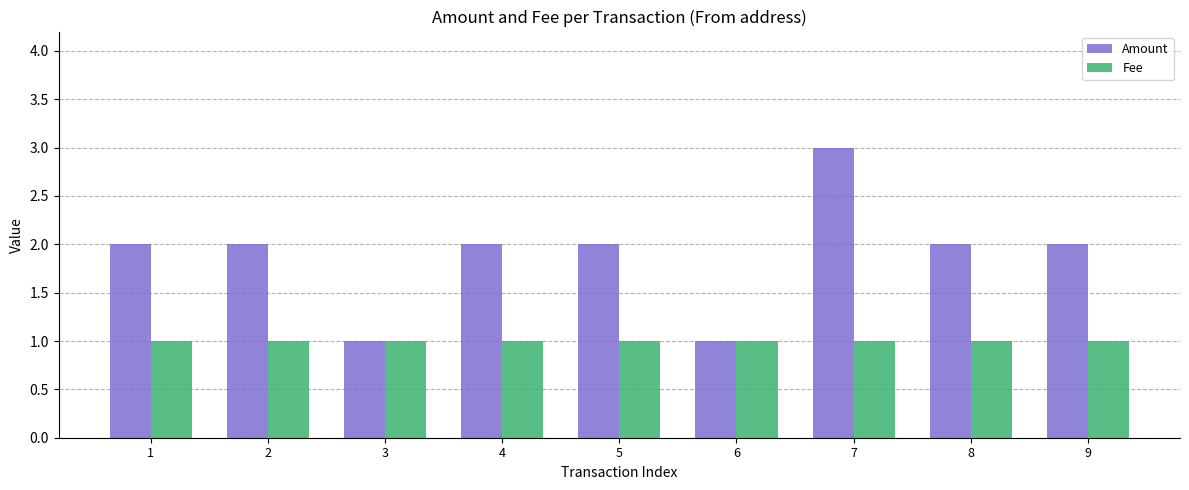

Rank the series by their maximum value, from lowest to highest.

Fee, Amount